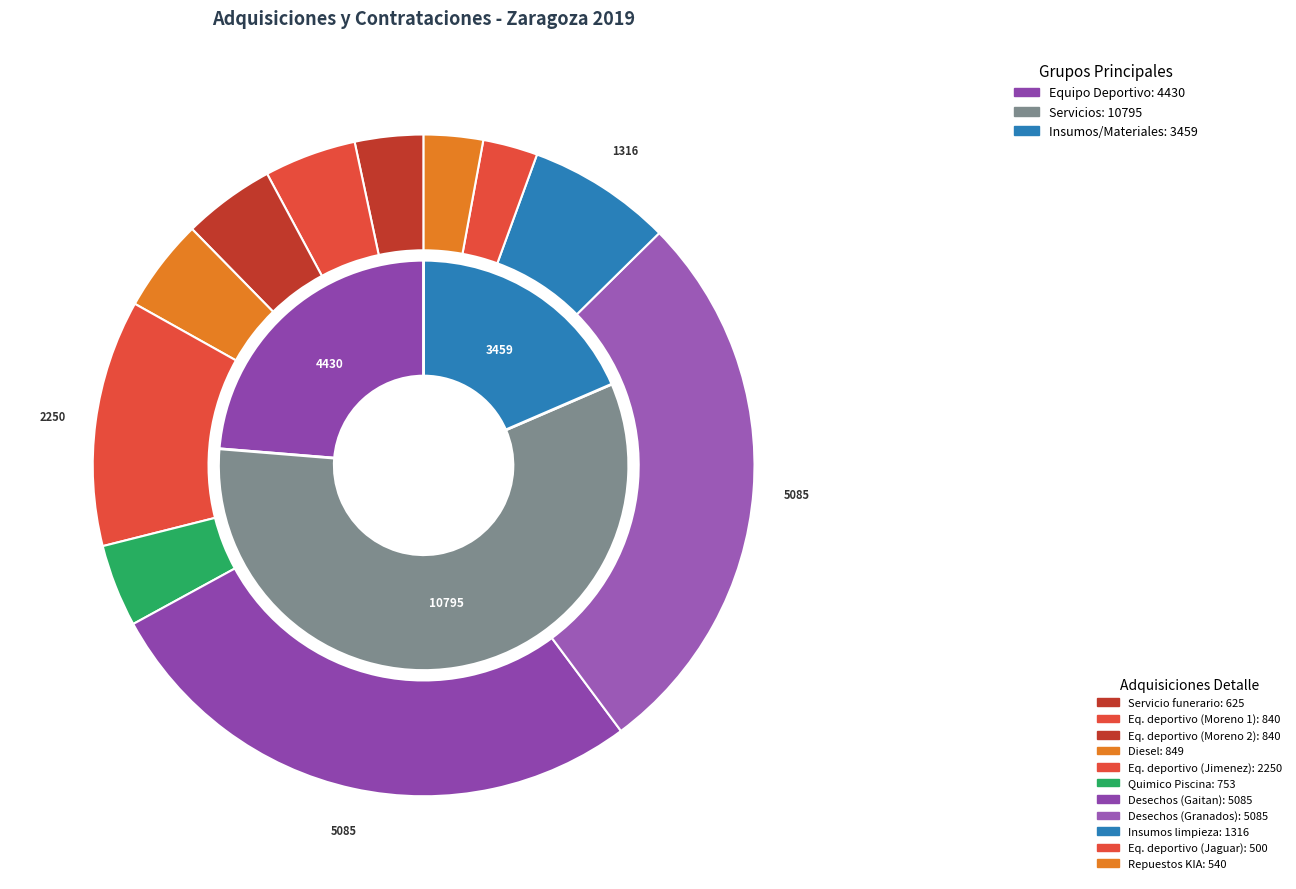

What is the change in value from Recoleccion y traslado de desechos (Gaitan) to Adquisicion de insumos de limpieza?

-3768.6